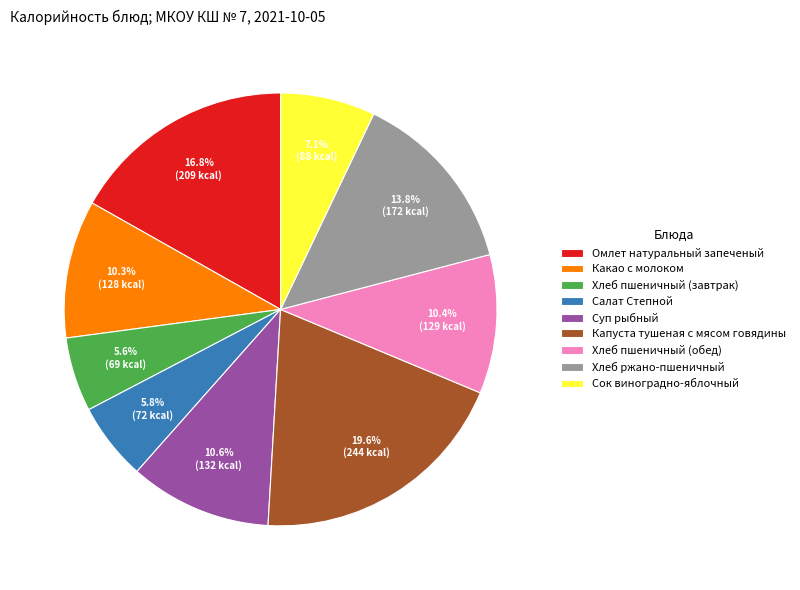

What is the largest slice in the pie chart?

Капуста тушеная с мясом говядины